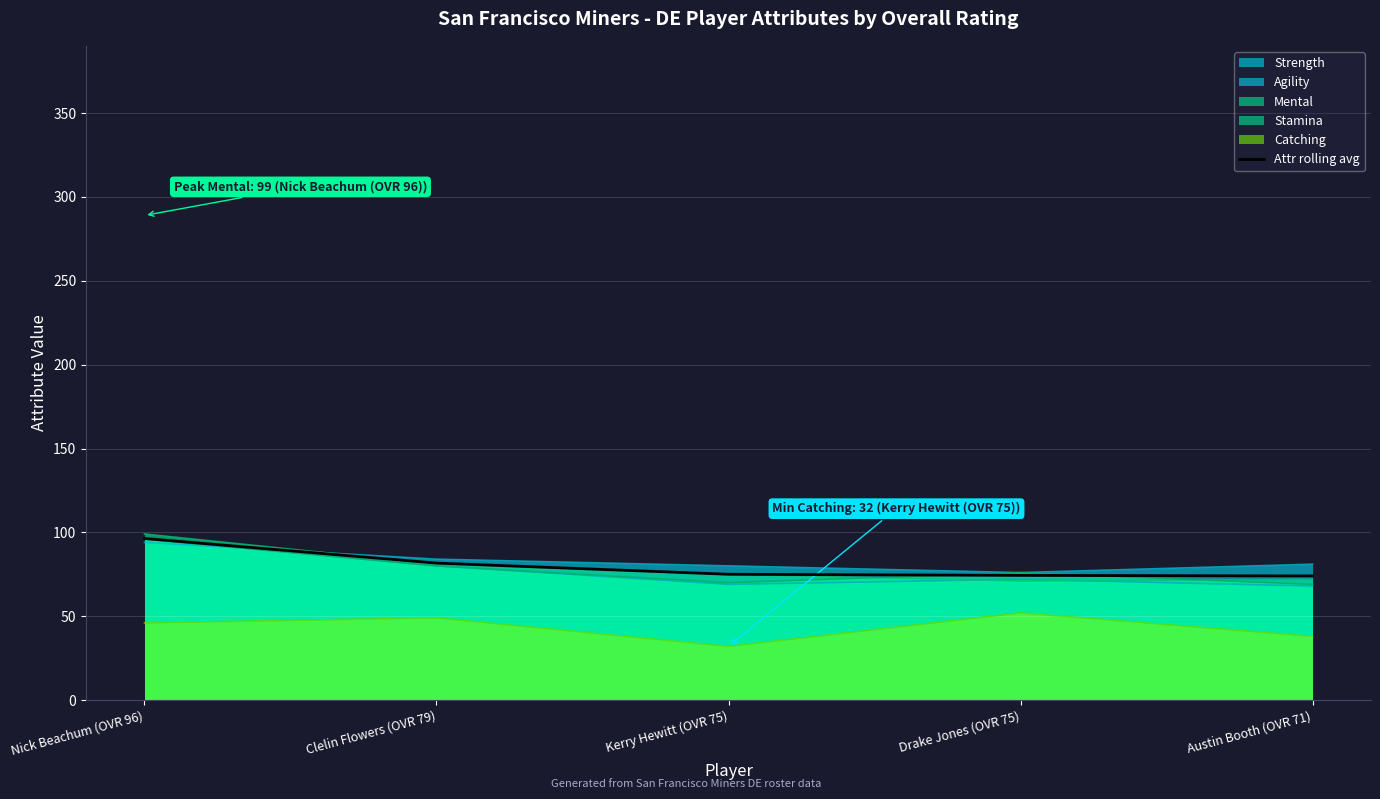

What is the label of the 4th point from the right?

Clelin Flowers (OVR 79)